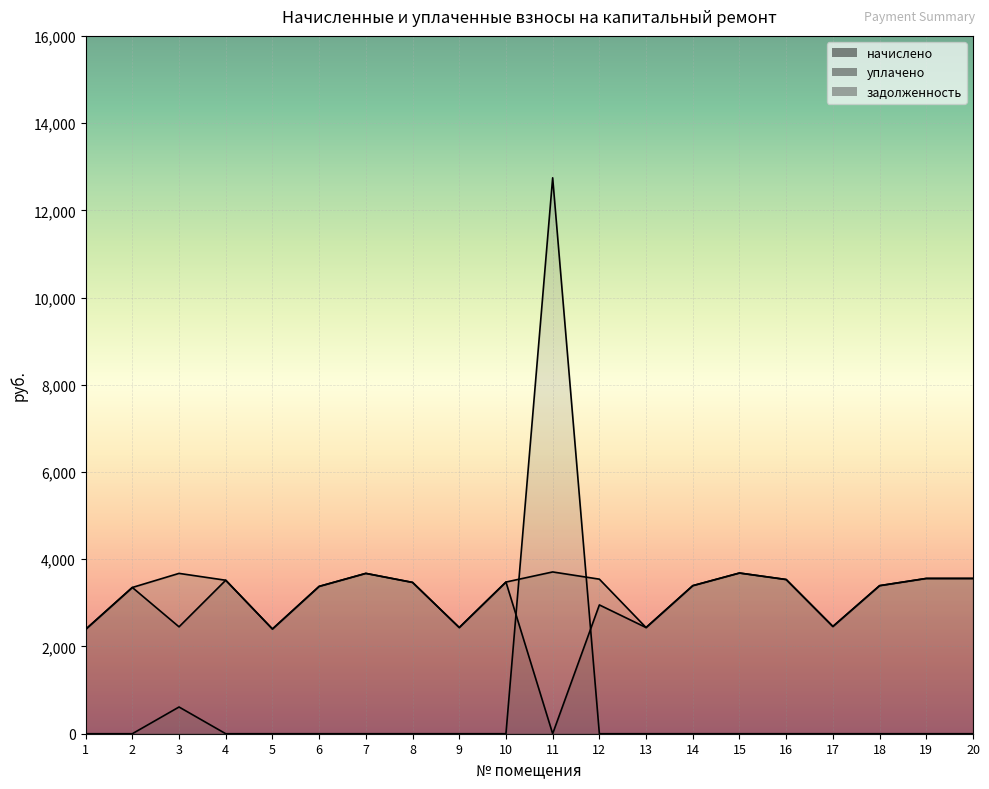

What is the sum of the начислено values at 5 and 14?

5796.0